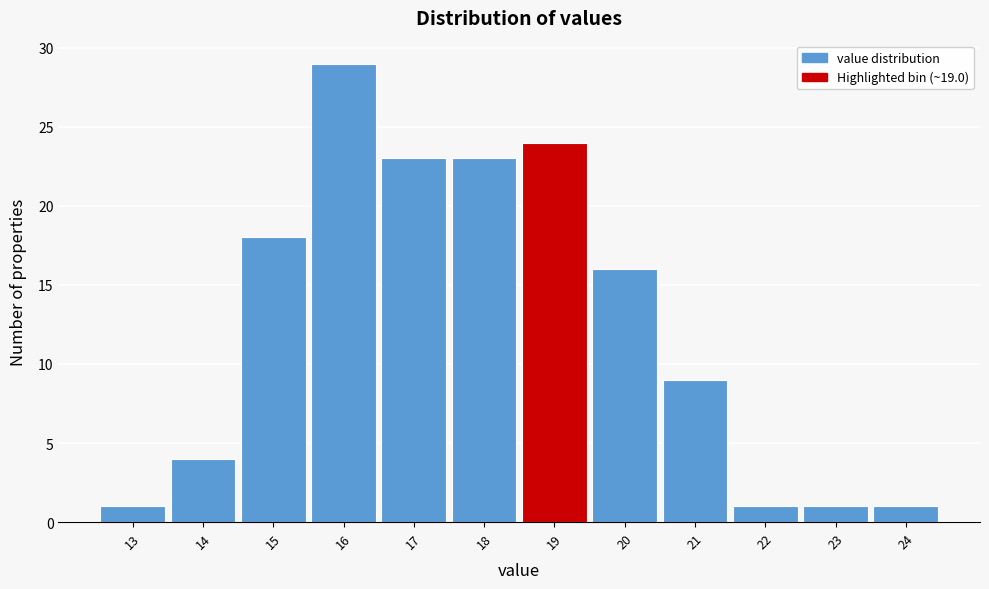

Reading left to right, what are all the values shown in this chart?

13=1	14=4	15=18	16=29	17=23	18=23	19=24	20=16	21=9	22=1	23=1	24=1